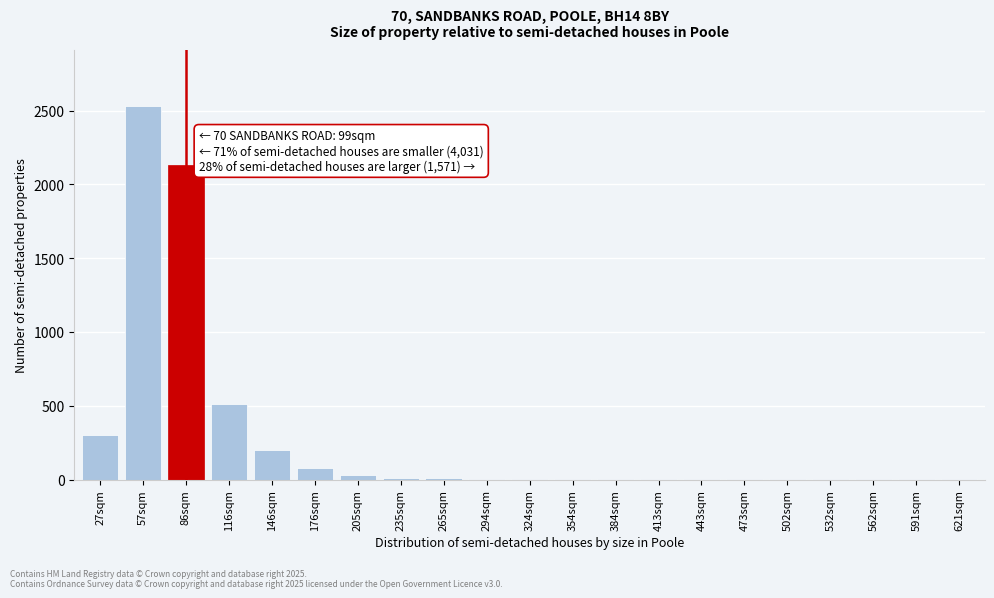

Where is the data nearest to the value 1265?

116sqm